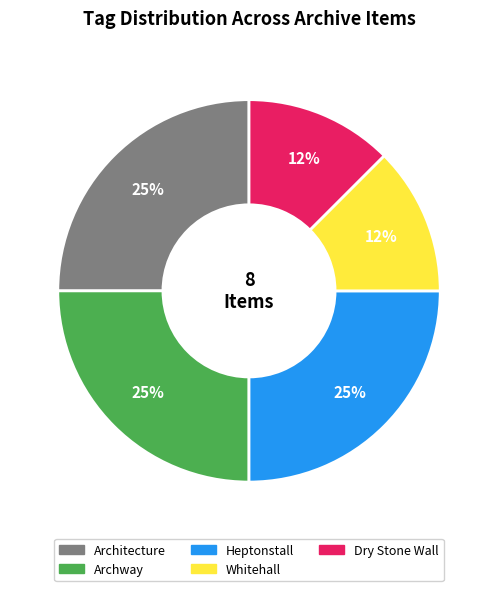

How many segments does this pie chart have?

5